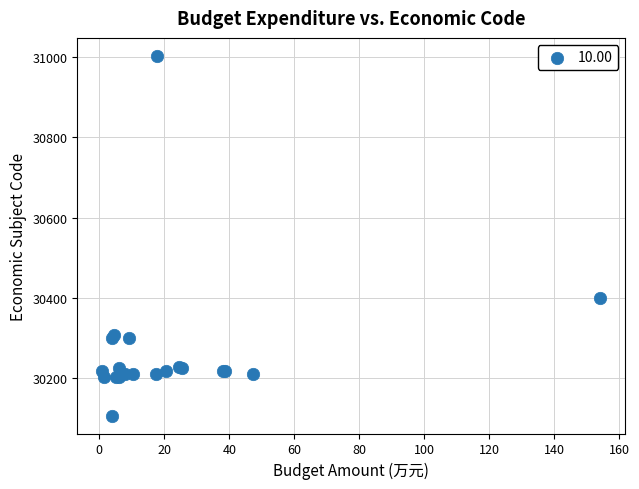

What Y value in the scatter plot is closest to 30555?

30399